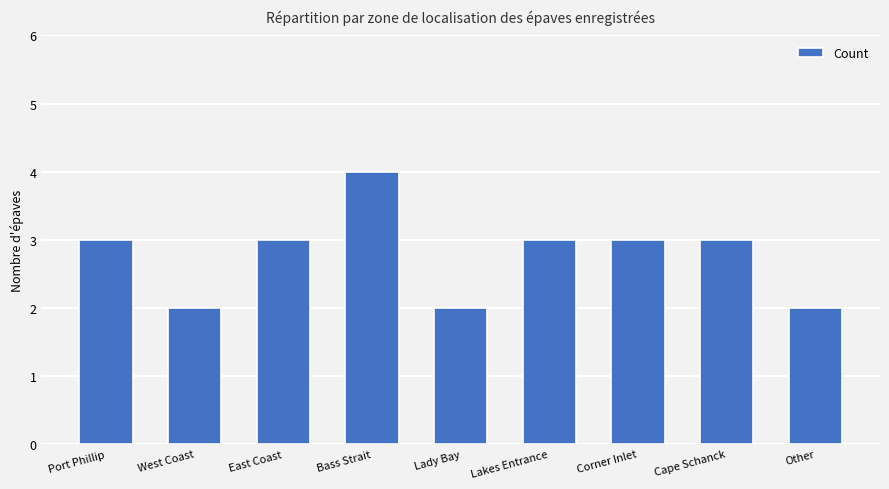

What is the average value?

3